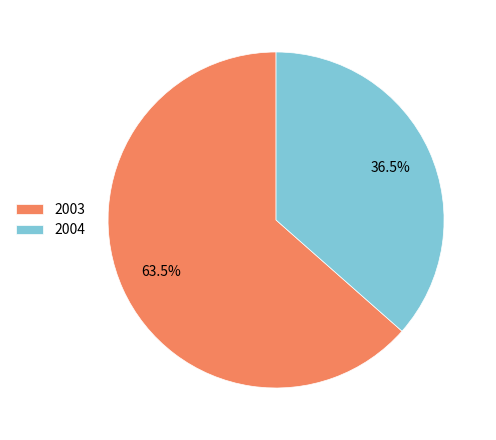

Approximately how many times larger is the value at 2004 compared to 2003?

0.6